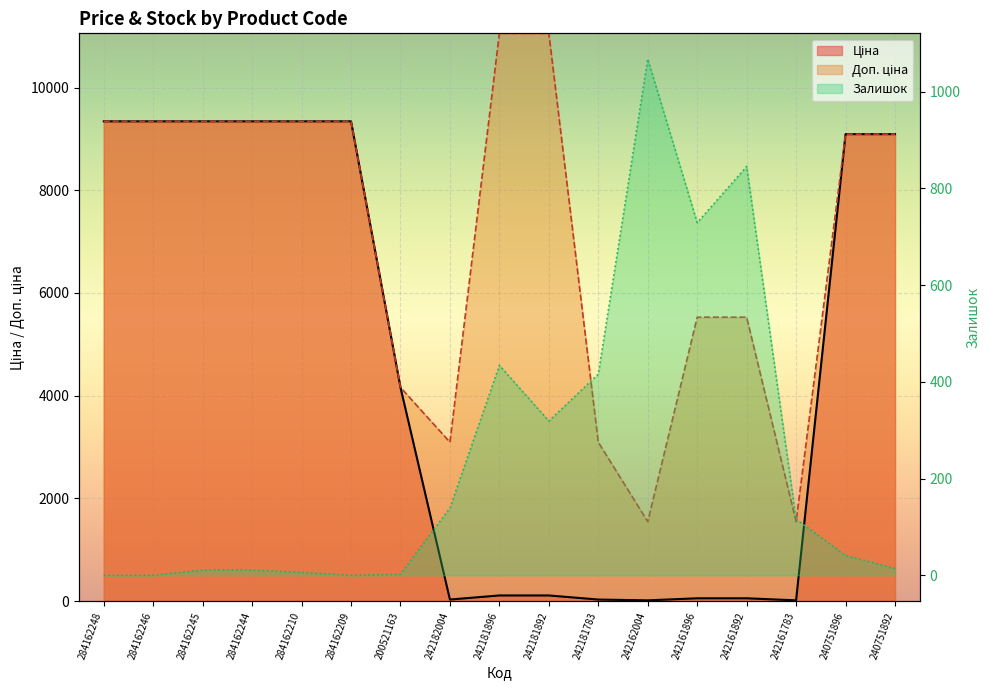

What is the label of the 5th point from the right?

242161896